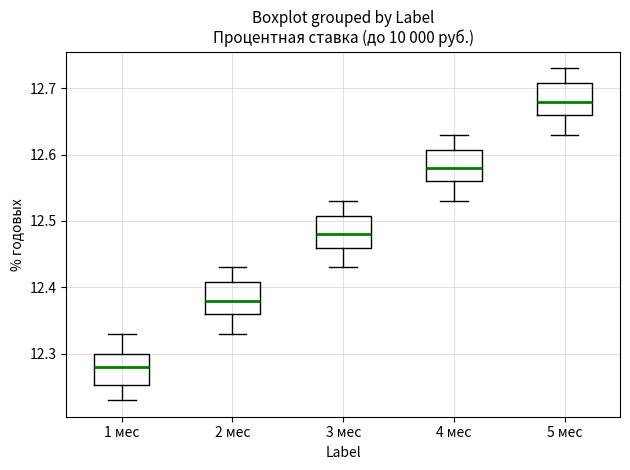

Reading left to right, read every box against the y-axis: the position of its median line, the range the box covers, and the ends of its whiskers. The values are not printed on the chart, so give them approximately, as read against the axis.

1 мес: median 12.28, box 12.25 to 12.30, whiskers 12.23 to 12.33
2 мес: median 12.38, box 12.36 to 12.41, whiskers 12.33 to 12.43
3 мес: median 12.48, box 12.46 to 12.51, whiskers 12.43 to 12.53
4 мес: median 12.58, box 12.56 to 12.61, whiskers 12.53 to 12.63
5 мес: median 12.68, box 12.66 to 12.71, whiskers 12.63 to 12.73